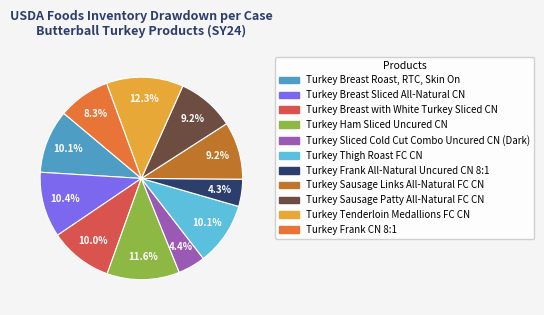

To the nearest percent, what is the combined percentage of Turkey Thigh Roast FC CN and Turkey Sausage Patty All-Natural FC CN?

19%